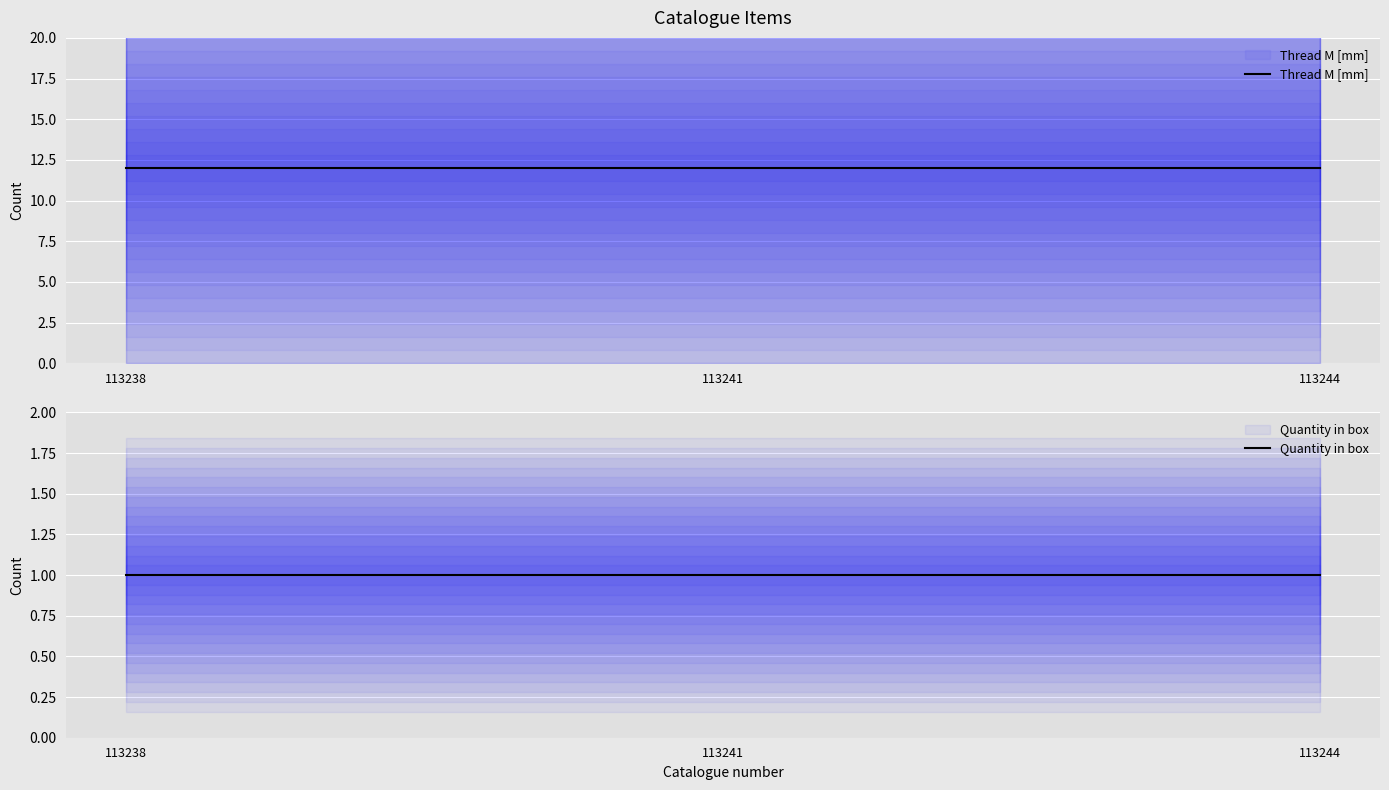

Is it true that Quantity in box equals 1 at 113241?

True